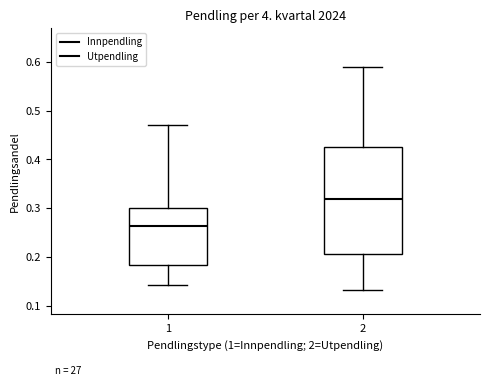

Reading left to right, read every box against the y-axis: the position of its median line, the range the box covers, and the ends of its whiskers. The values are not printed on the chart, so give them approximately, as read against the axis.

1: median 0.26, box 0.18 to 0.30, whiskers 0.14 to 0.47
2: median 0.32, box 0.21 to 0.43, whiskers 0.13 to 0.59